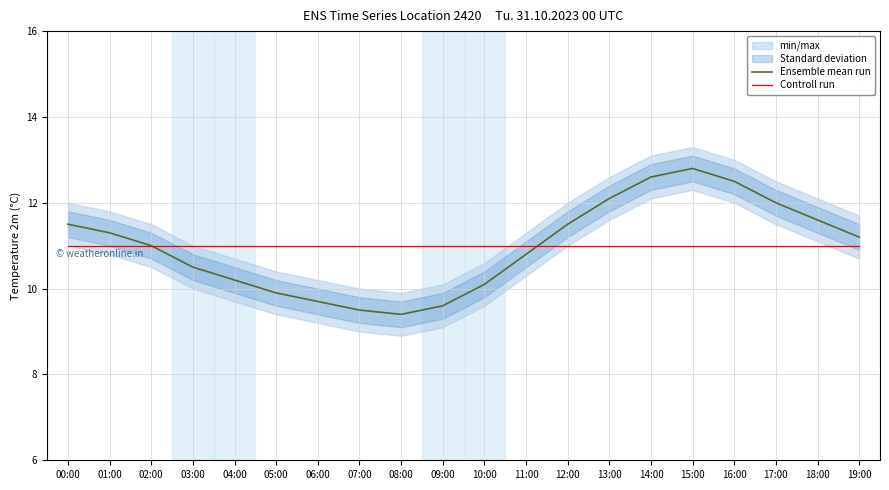

At which label is Ensemble mean run closest to 11?

02:00